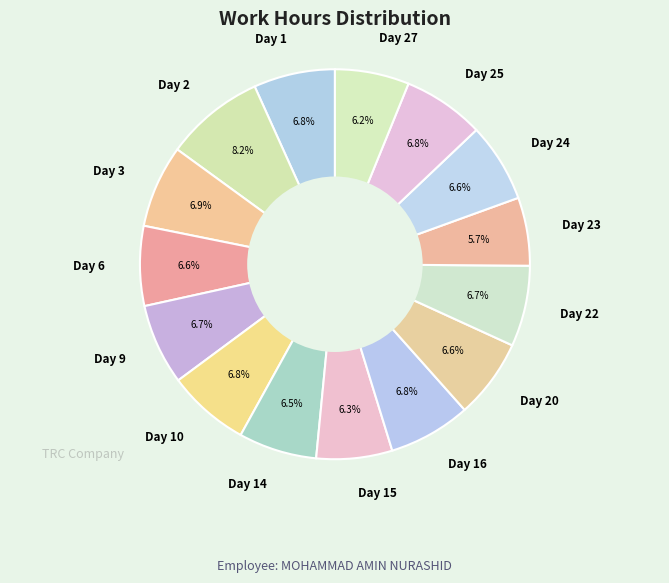

To the nearest percent, what percentage of the pie is Day 16?

7%